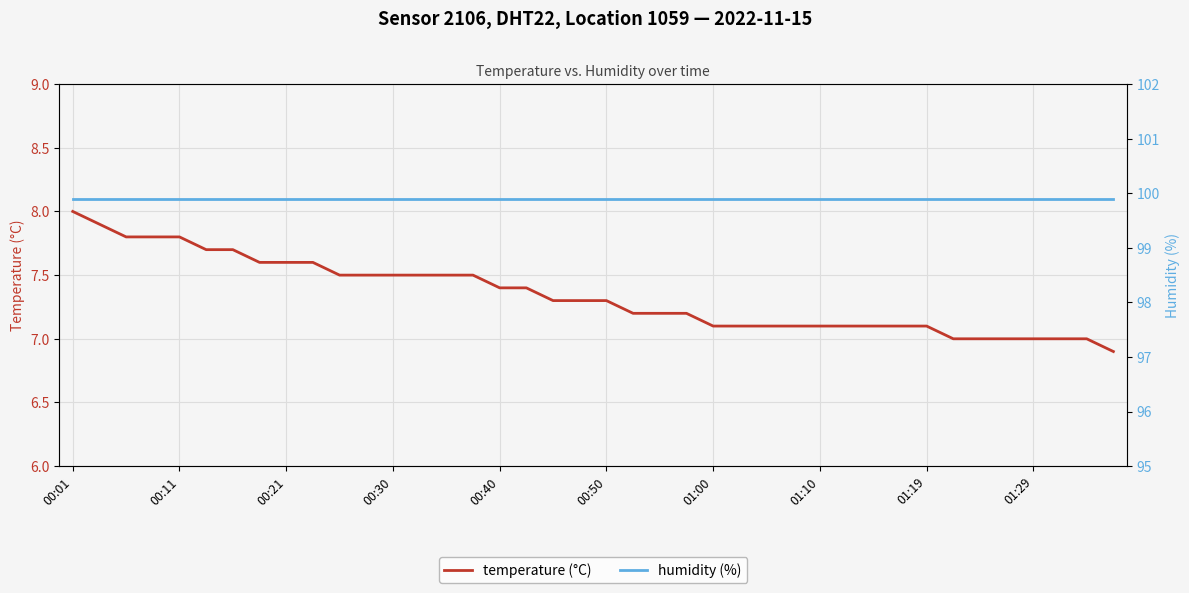

True or false: humidity (%) and temperature (°C) intersect in this chart.

False